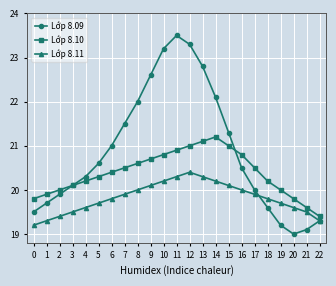

How many interior local peaks does the Lớp 8.11 series have?

1